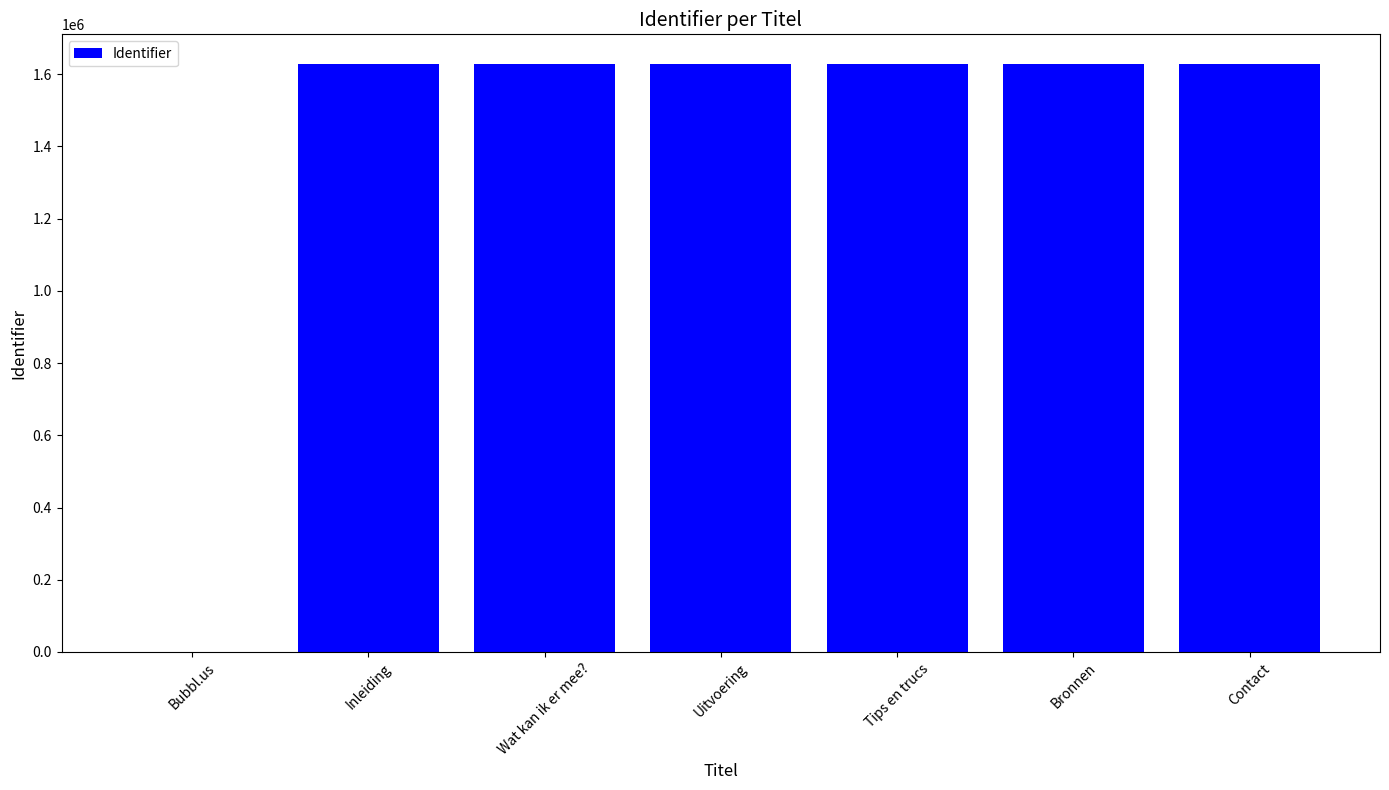

Which has a higher value, Uitvoering or Bubbl.us?

Uitvoering